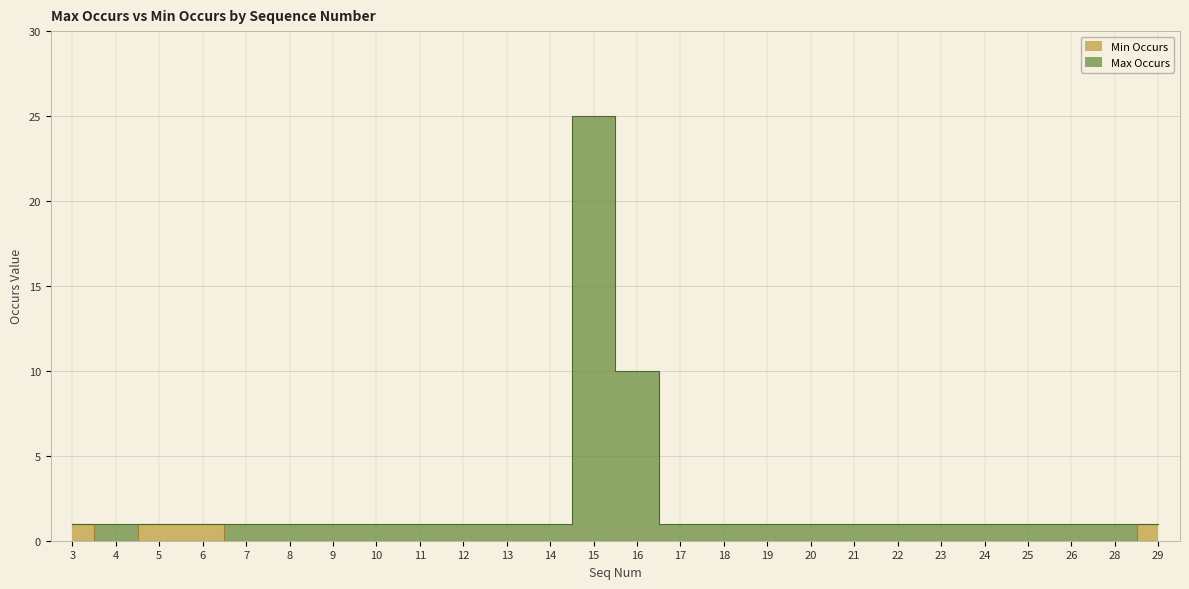

Which has a higher value, 21 or 7?

21